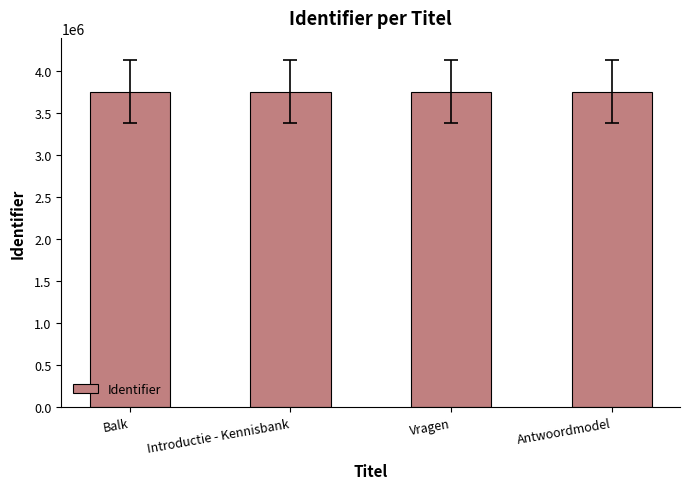

What is the ratio of the value at Vragen to the value at Introductie - Kennisbank?

1.0